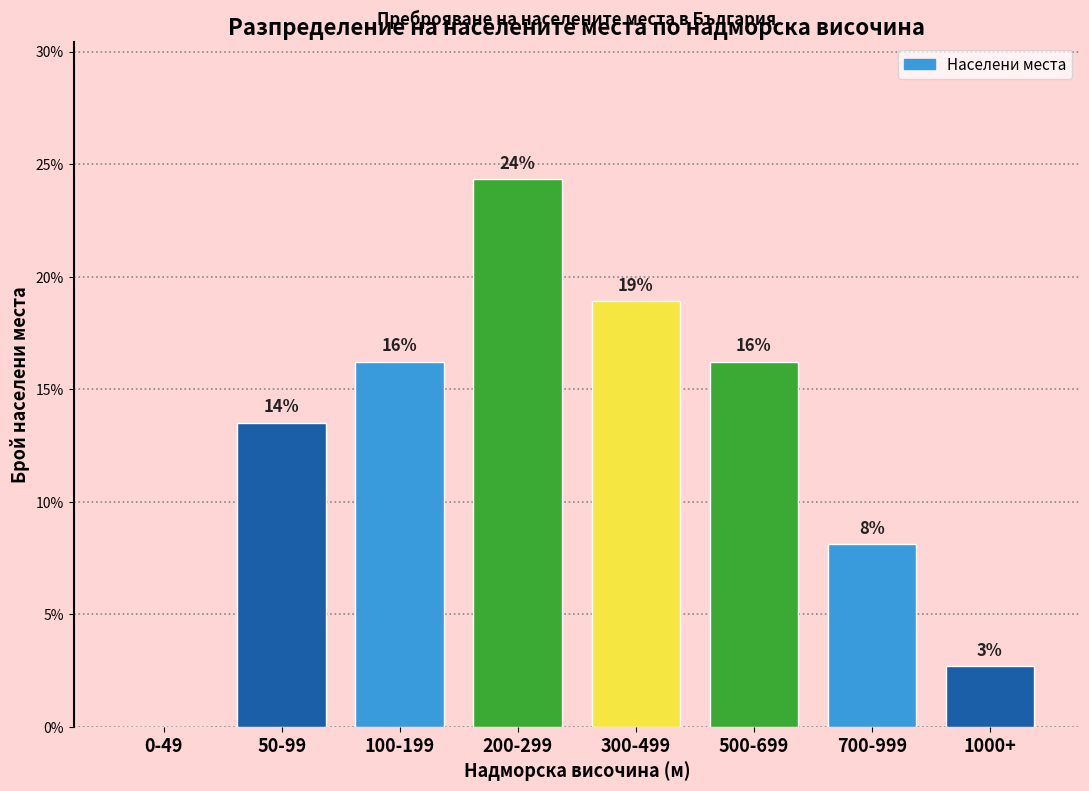

Are the bars horizontal?

No